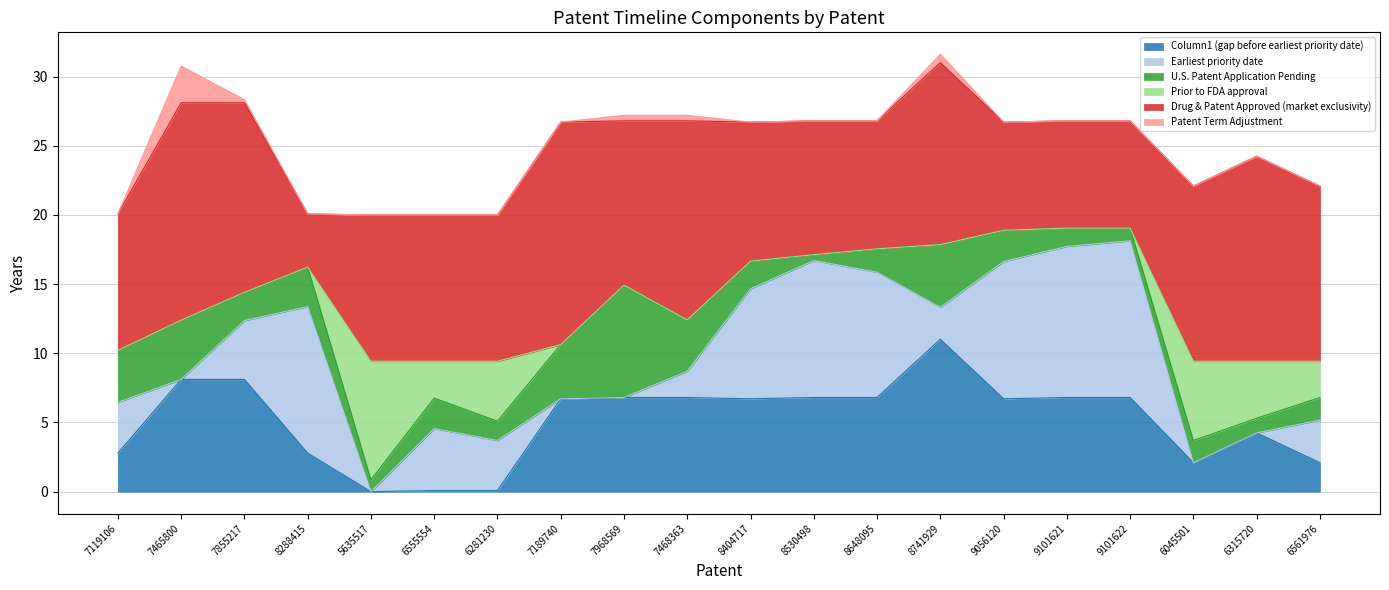

Does the chart have visible grid lines?

Yes